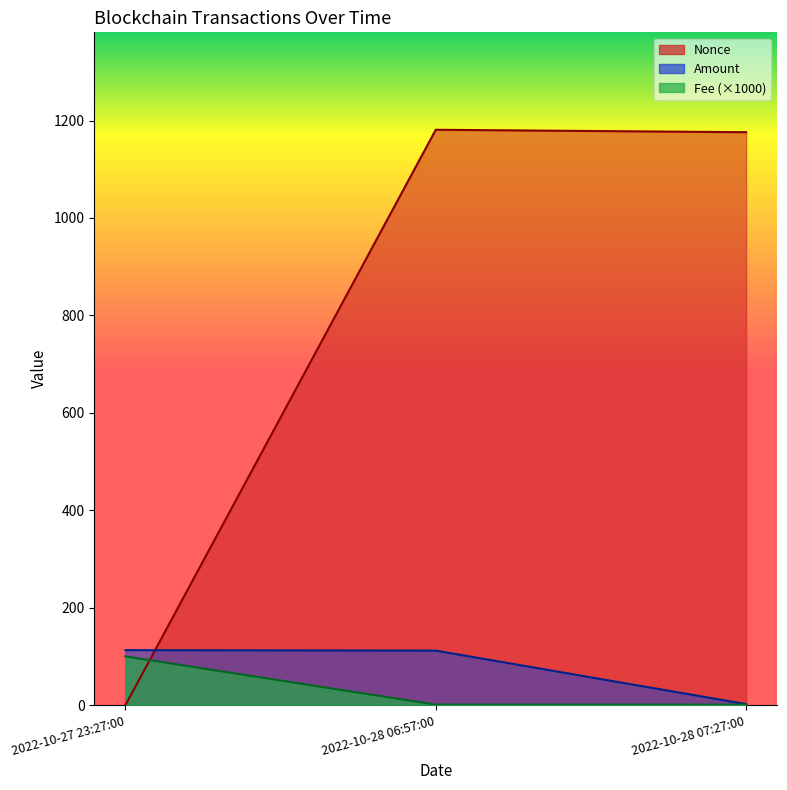

At which category is the sum across all series the highest?

2022-10-28 06:57:00